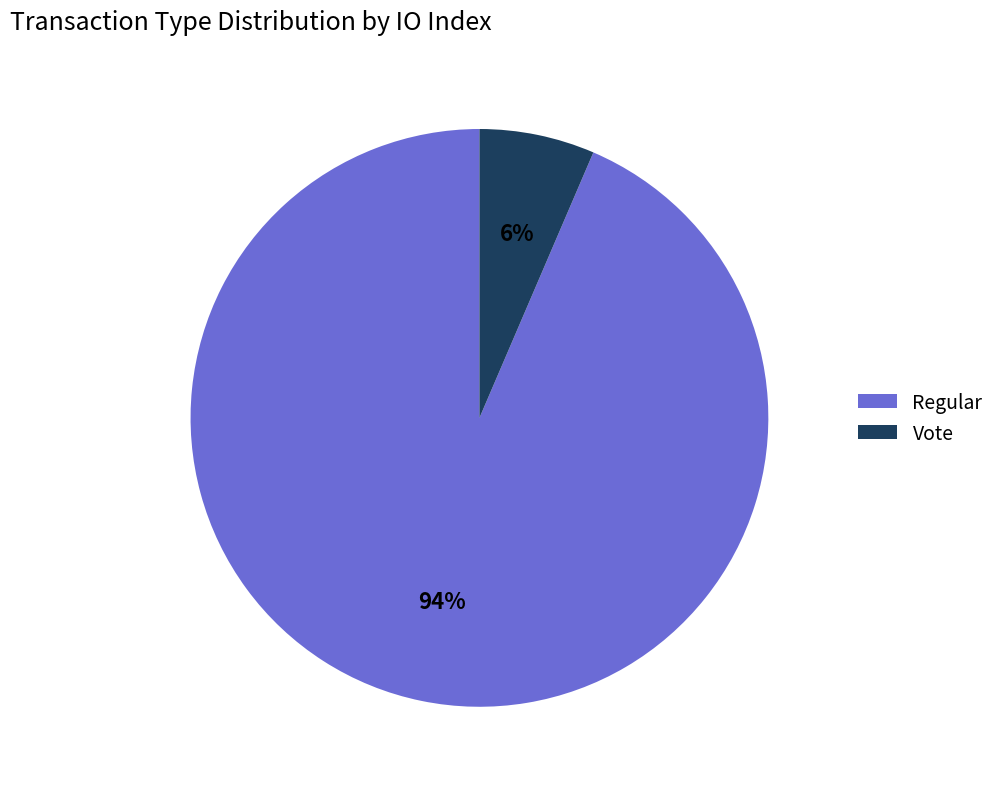

To the nearest percent, what is the combined percentage of Regular and Vote?

100%